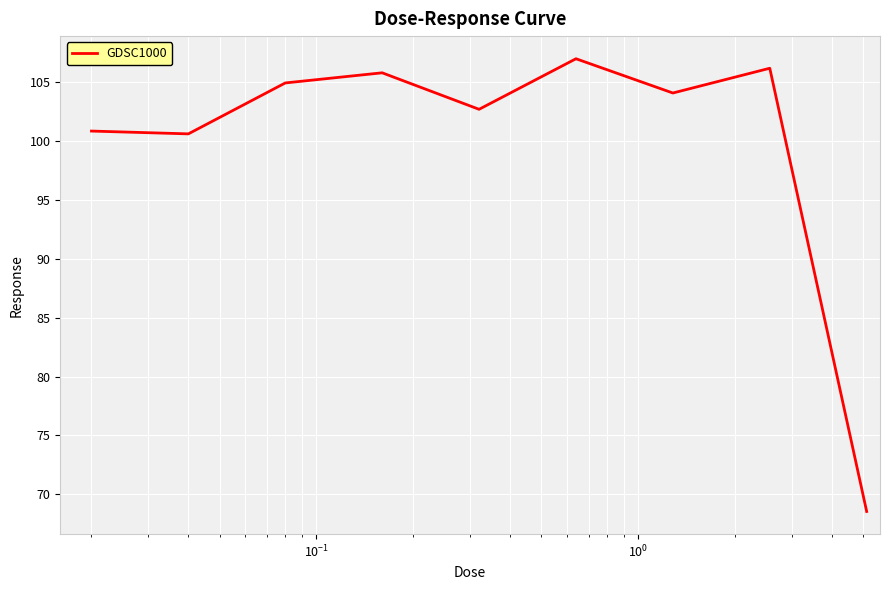

How many series are shown in this chart?

1